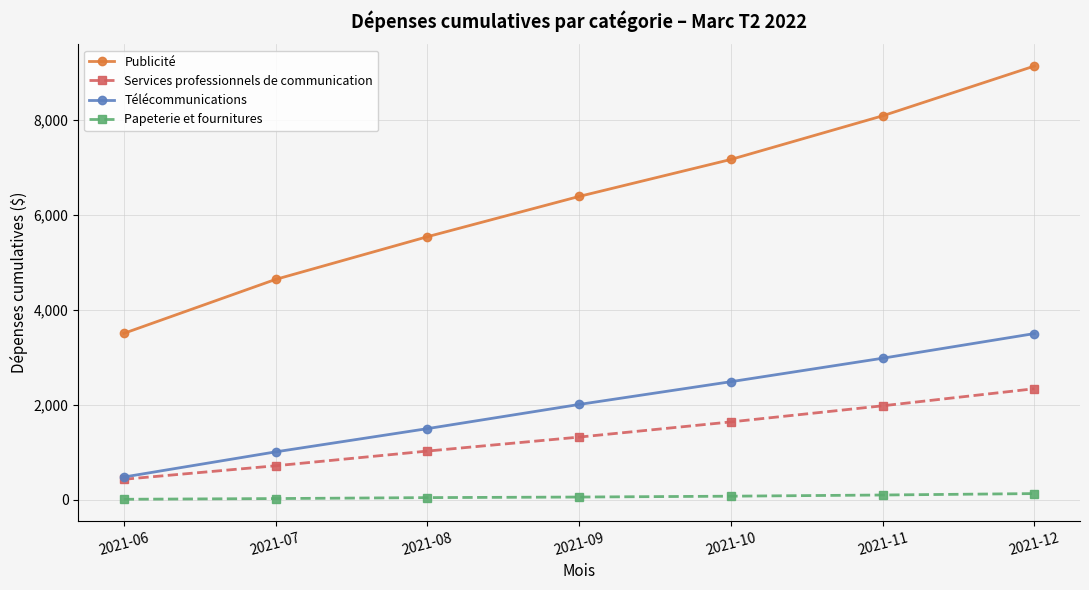

True or false: Publicité has more than 2 interior local peaks.

False